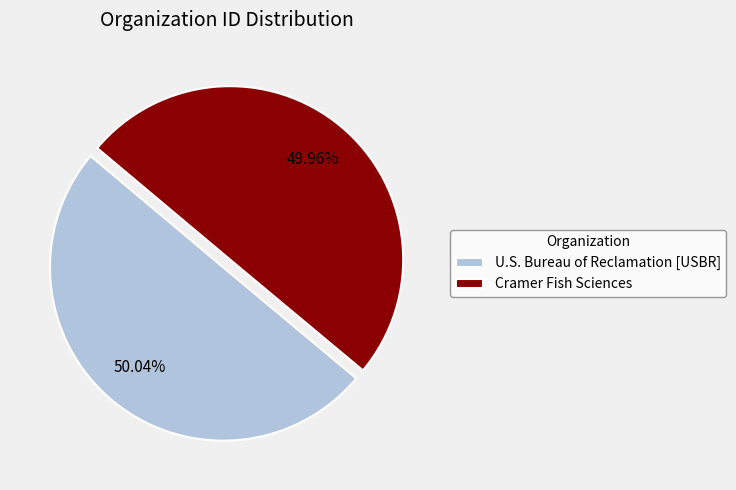

To the nearest percent, what percentage of the pie is Cramer Fish Sciences?

50%